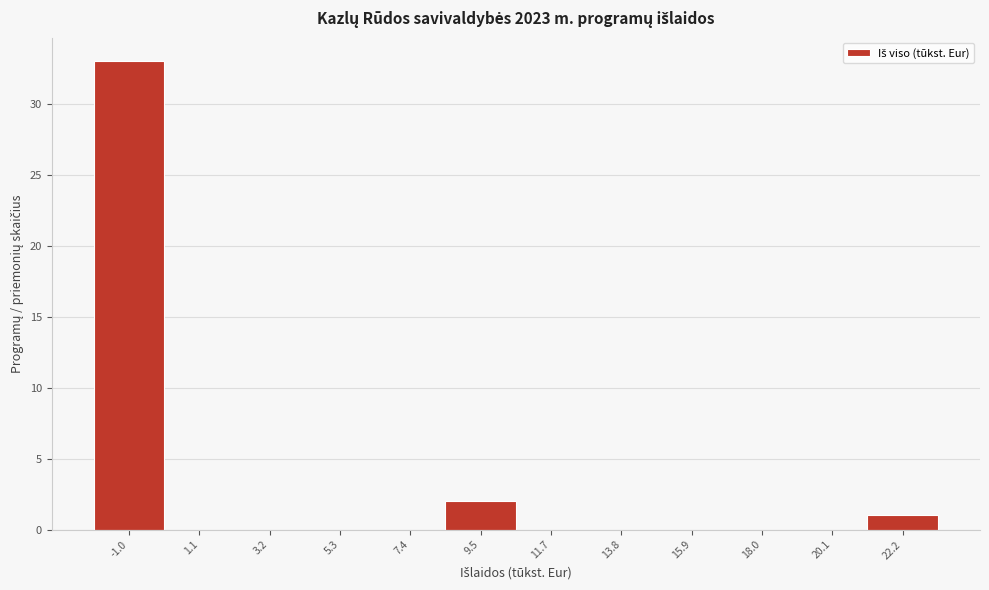

Reading left to right, what are all the values shown in this chart?

-1.0=33	1.1=0	3.2=0	5.3=0	7.4=0	9.5=2	11.7=0	13.8=0	15.9=0	18.0=0	20.1=0	22.2=1